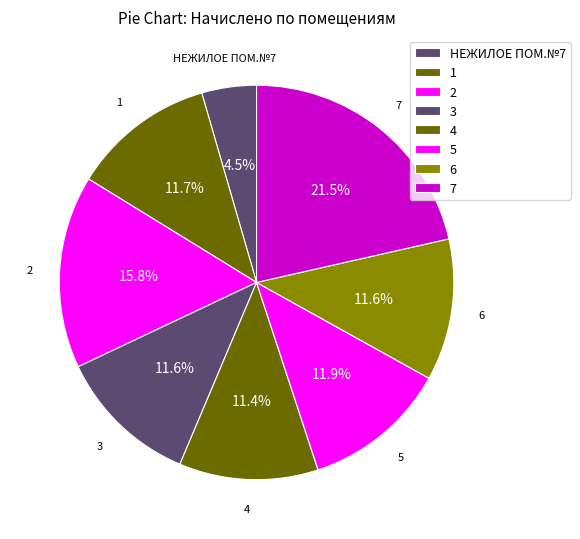

Count the number of slices in the pie.

8